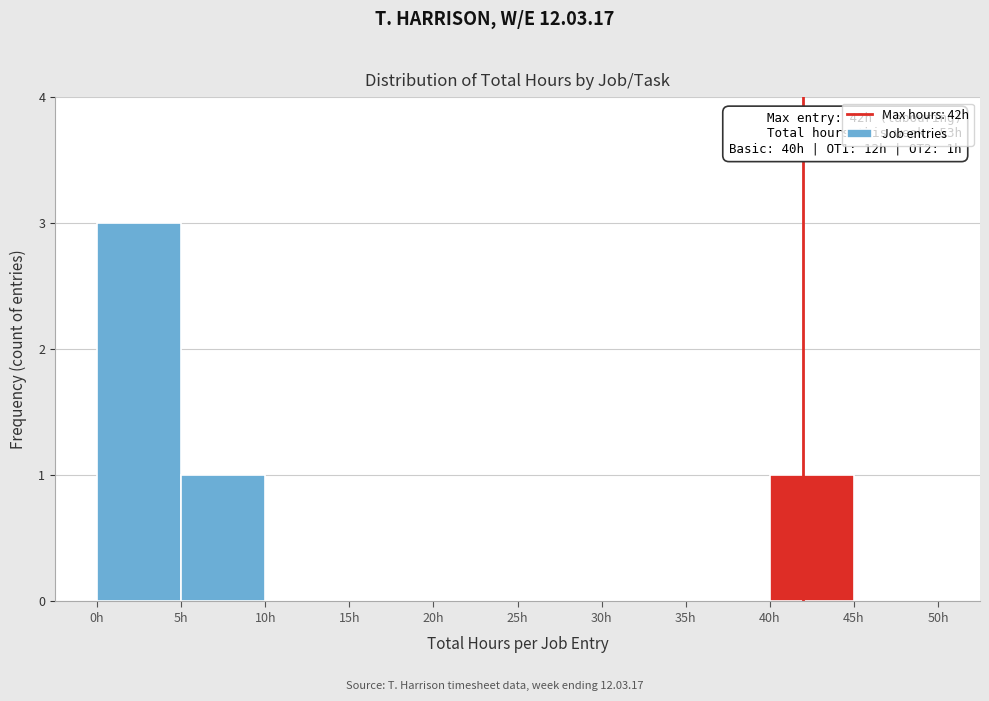

Over which range of the x-axis is the bar tallest?

0 to 5